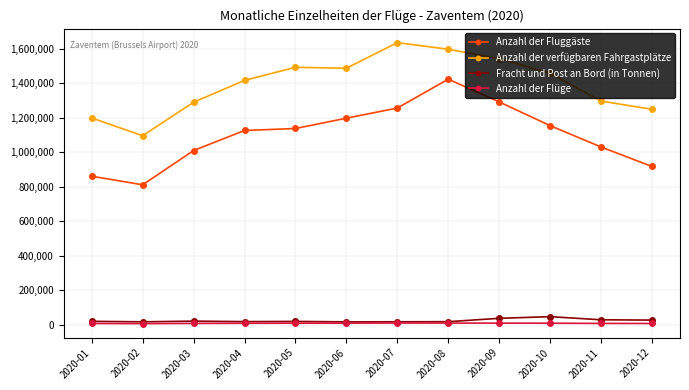

Where is the first local minimum for Anzahl der Fluggäste?

2020-02